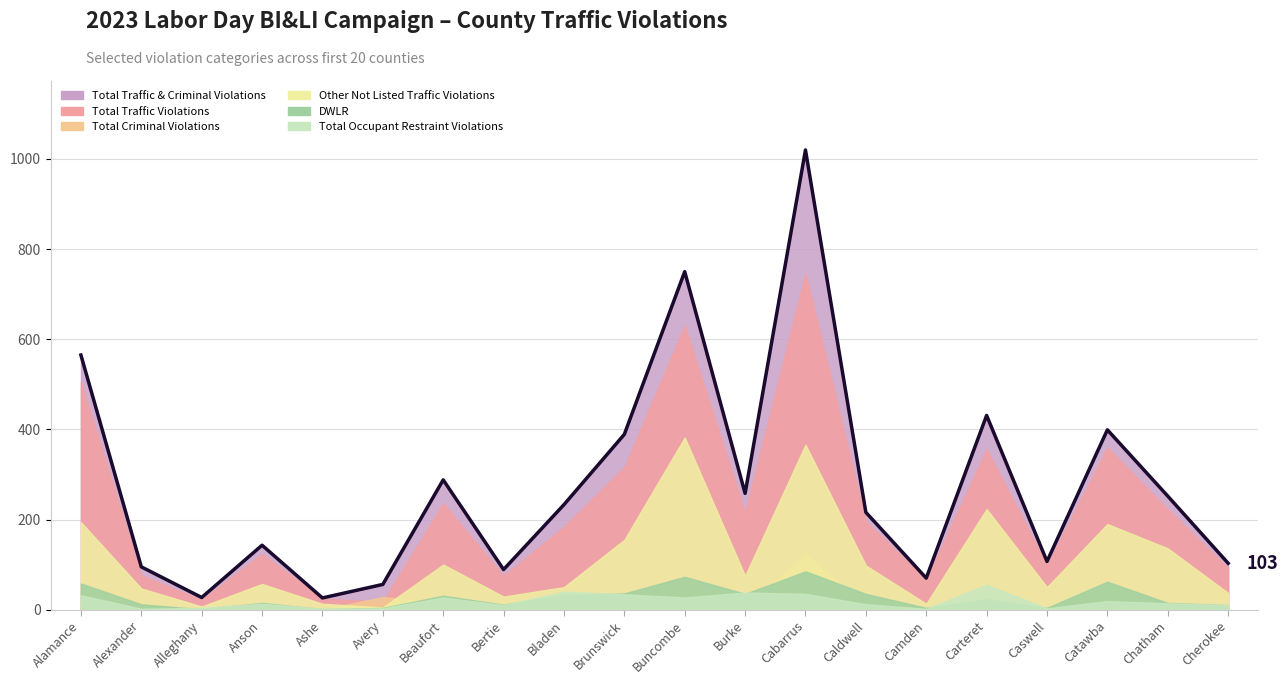

Which series has the largest total across all categories?

Total Traffic & Criminal Violations